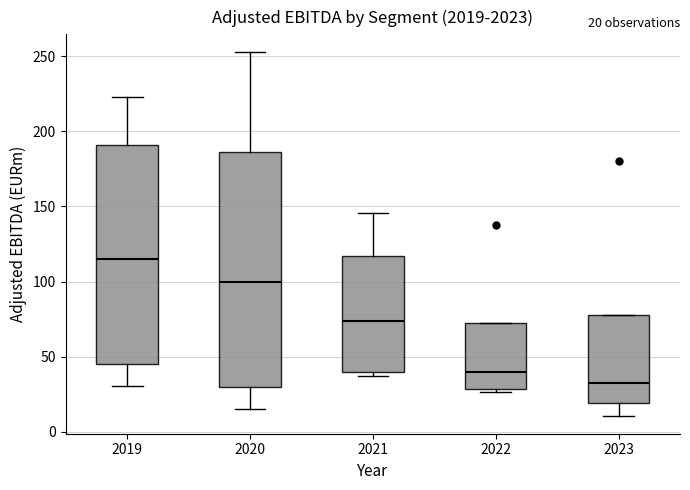

Which box's median line is the highest?

2019